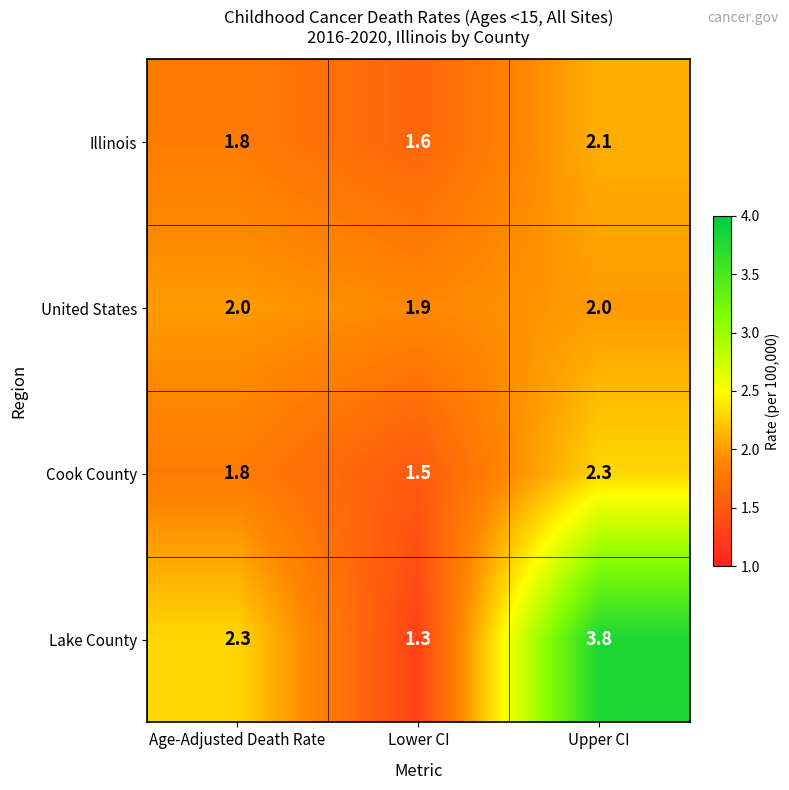

Reading left to right, list all the values displayed in this chart.

Illinois: 1.8	1.6	2.1
United States: 2.0	1.9	2.0
Cook County: 1.8	1.5	2.3
Lake County: 2.3	1.3	3.8